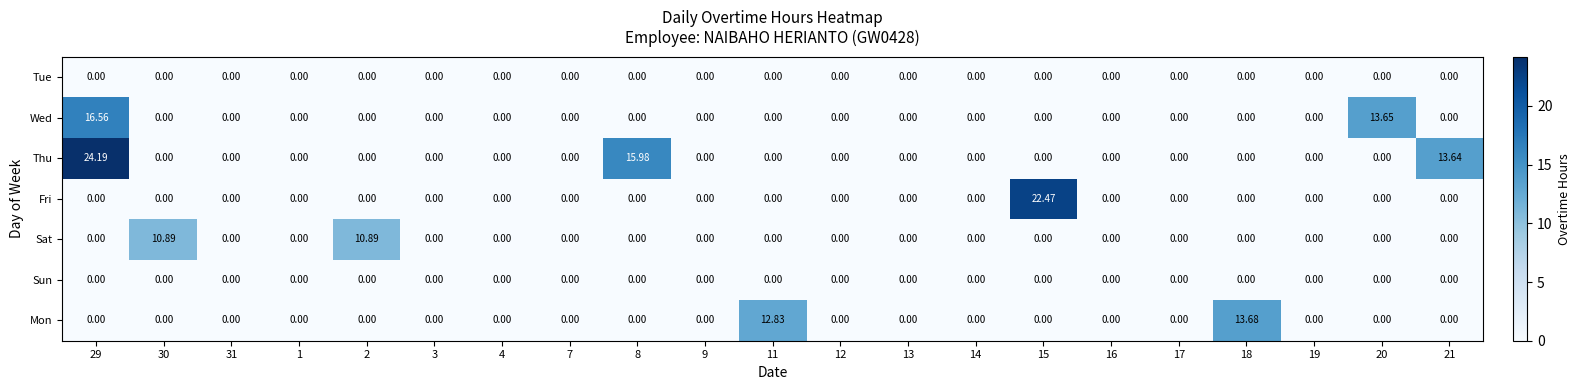

Which series has the largest total across all categories?

Thu